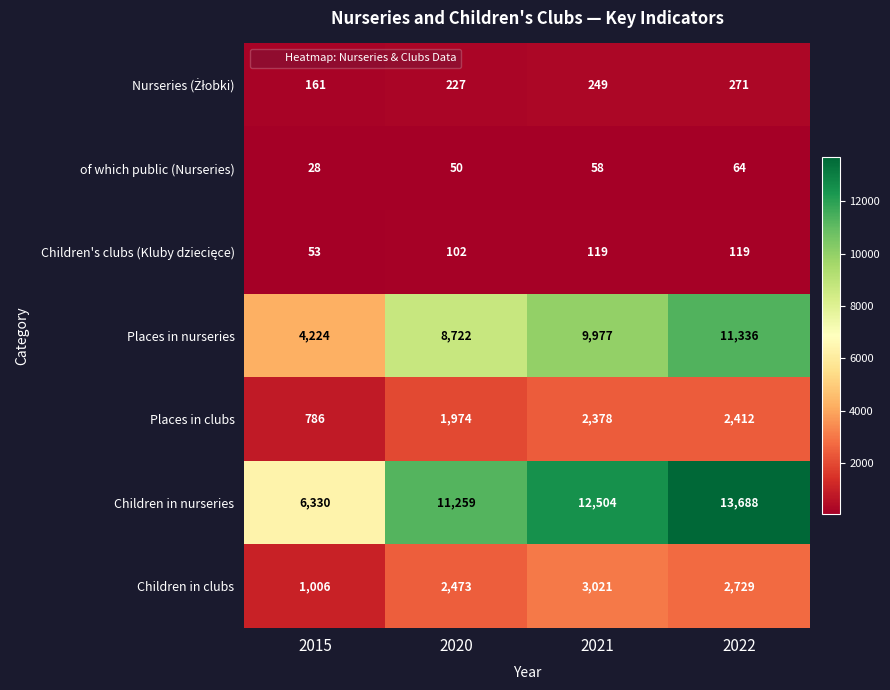

Count the Children in clubs values in the range 2473 to 3021.

3